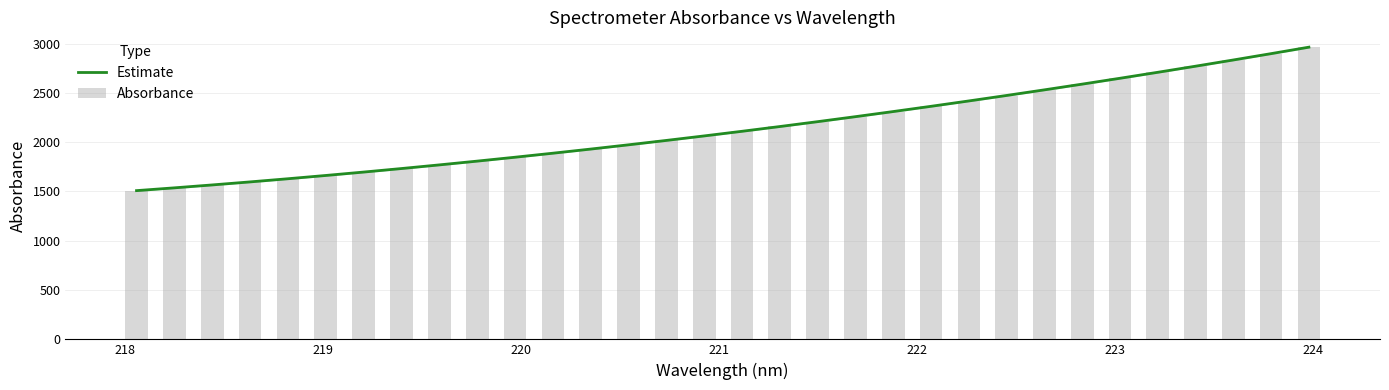

What is the lowest value of the Estimate series?

1508.3